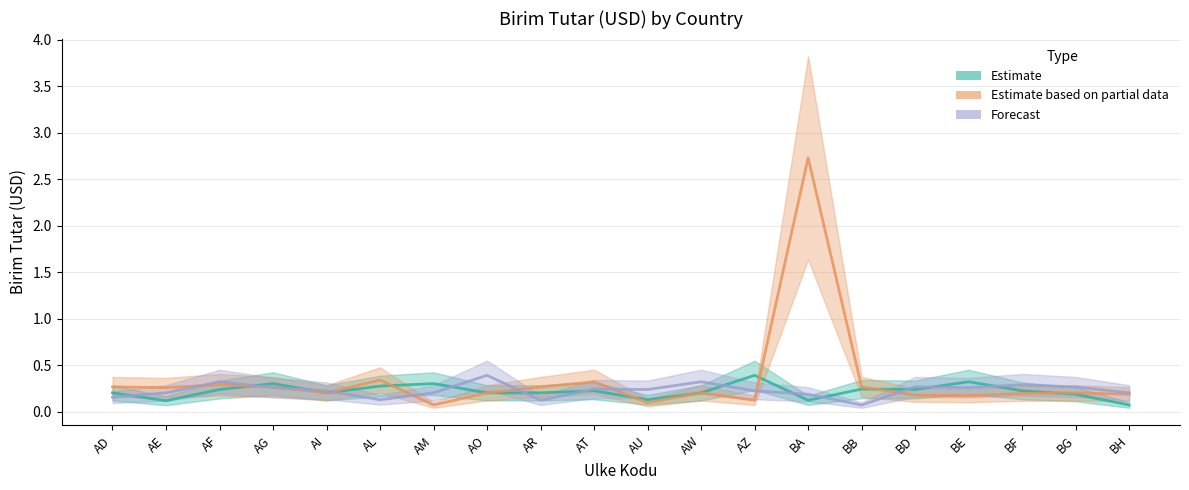

Reading left to right, list all the values displayed in this chart.

Estimate: 0.2	0.1	0.2	0.3	0.2	0.3	0.3	0.2	0.2	0.2	0.1	0.2	0.4	0.1	0.2	0.2	0.3	0.2	0.2	0.1
Estimate based on partial data: 0.3	0.3	0.3	0.3	0.2	0.3	0.1	0.2	0.3	0.3	0.1	0.2	0.1	2.7	0.3	0.2	0.2	0.2	0.2	0.2
Forecast: 0.2	0.2	0.3	0.3	0.2	0.1	0.2	0.4	0.1	0.2	0.2	0.3	0.2	0.2	0.1	0.3	0.3	0.3	0.3	0.2